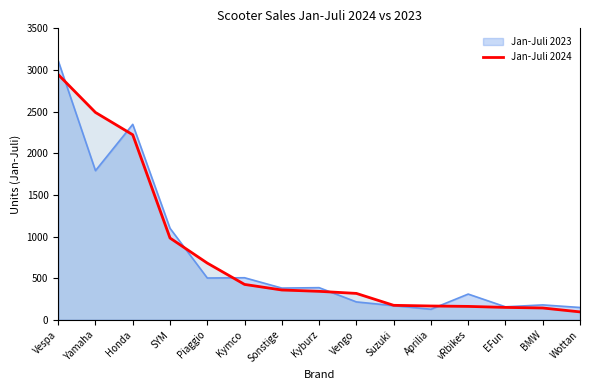

Which label corresponds to the largest value in the chart?

Vespa